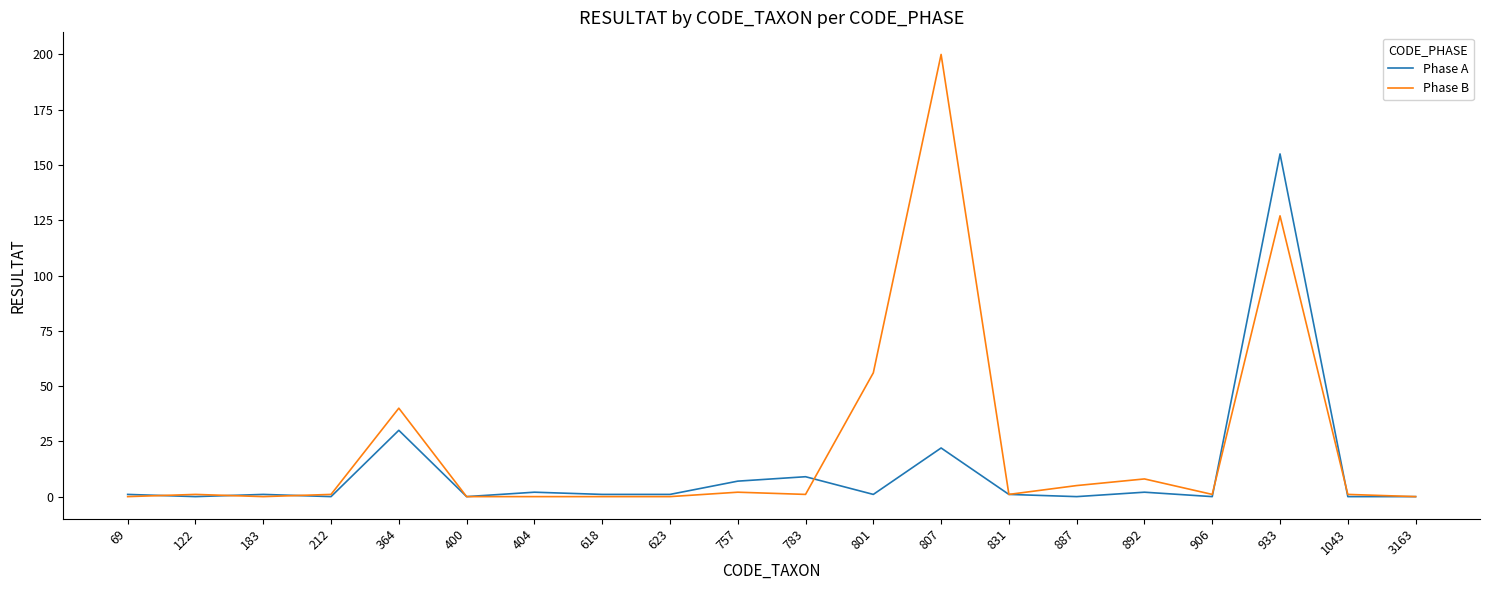

At which category is the sum across all series the highest?

933